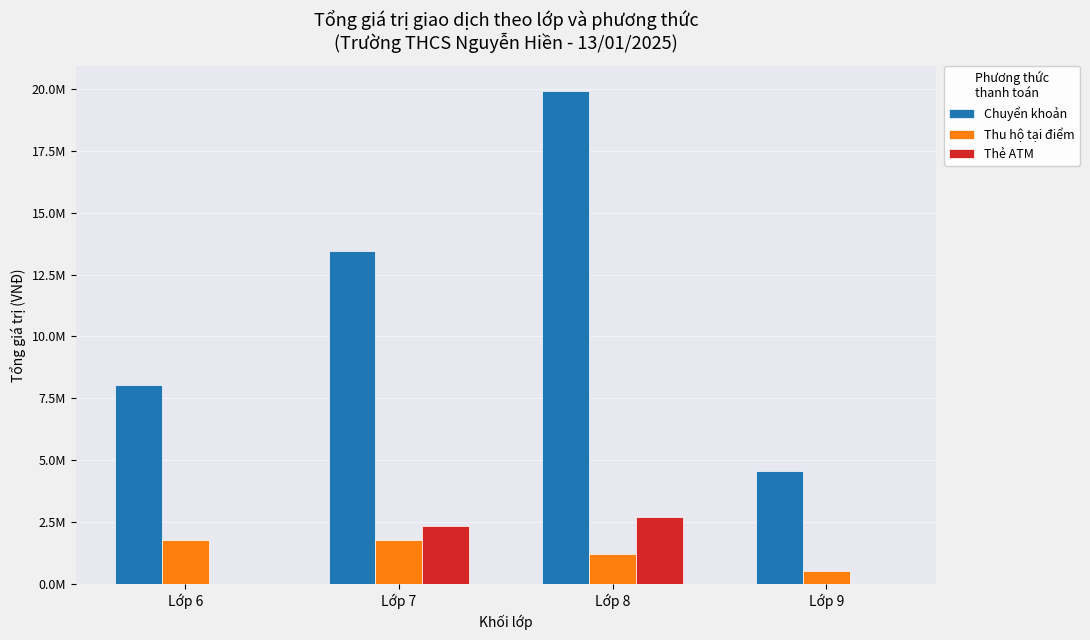

The Thẻ ATM series shows 0 at Lớp 9. True or false?

True